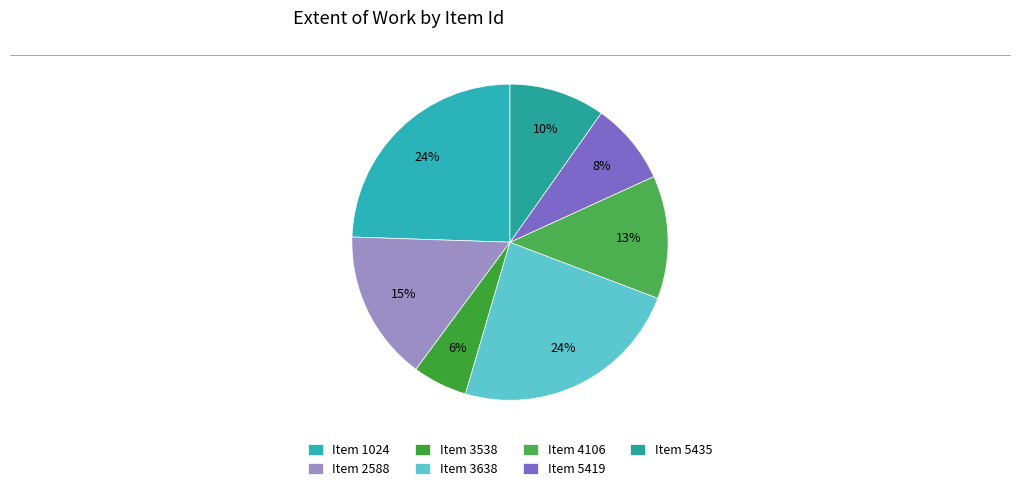

How many slices are in this pie chart?

7